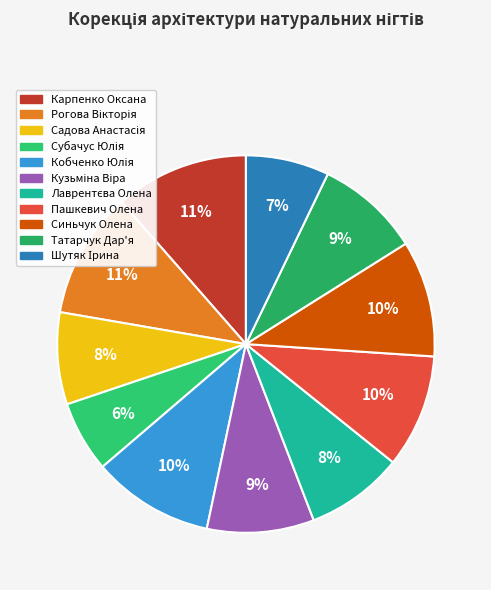

How many segments does this pie chart have?

11